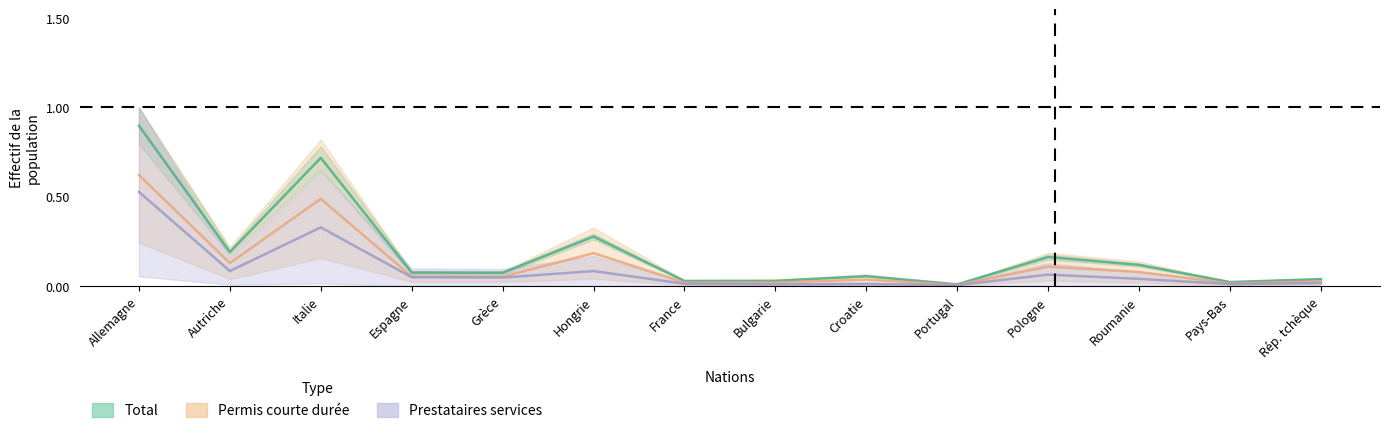

True or false: Permis courte durée has a value of 0.1 at Rép. tchèque.

False